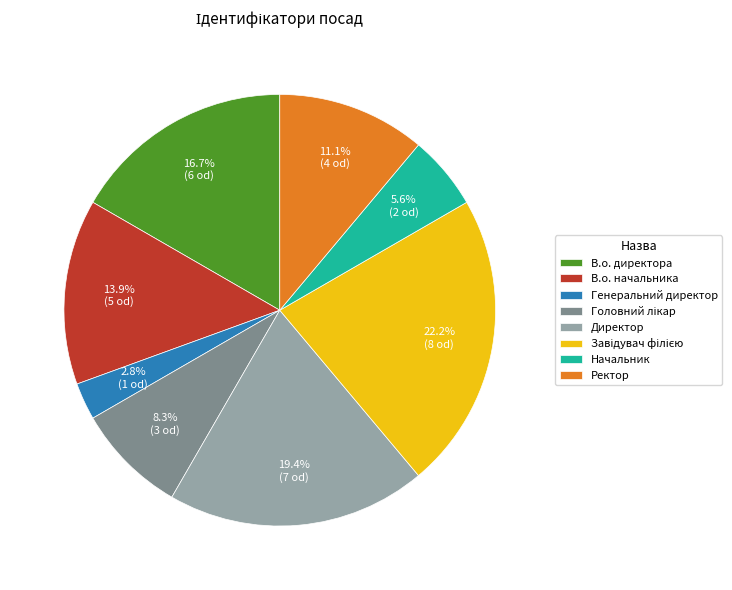

To the nearest percent, what is the combined percentage of В.о. директора and Ректор?

28%